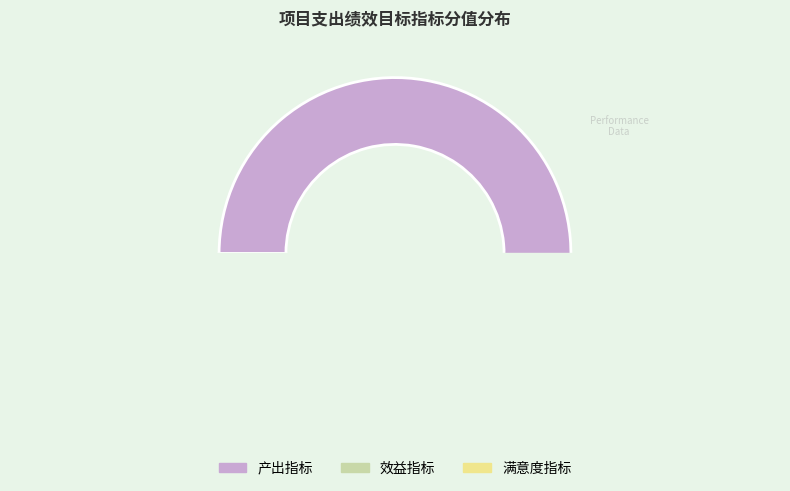

Is the sum of 效益指标 and 产出指标 greater than half?

Yes